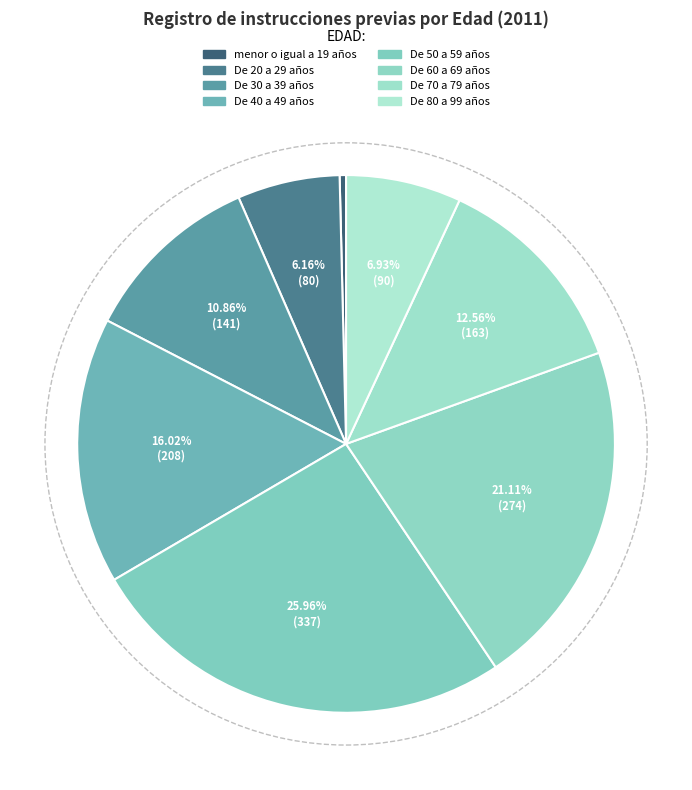

What is the smallest slice in the pie chart?

menor o igual a 19 años